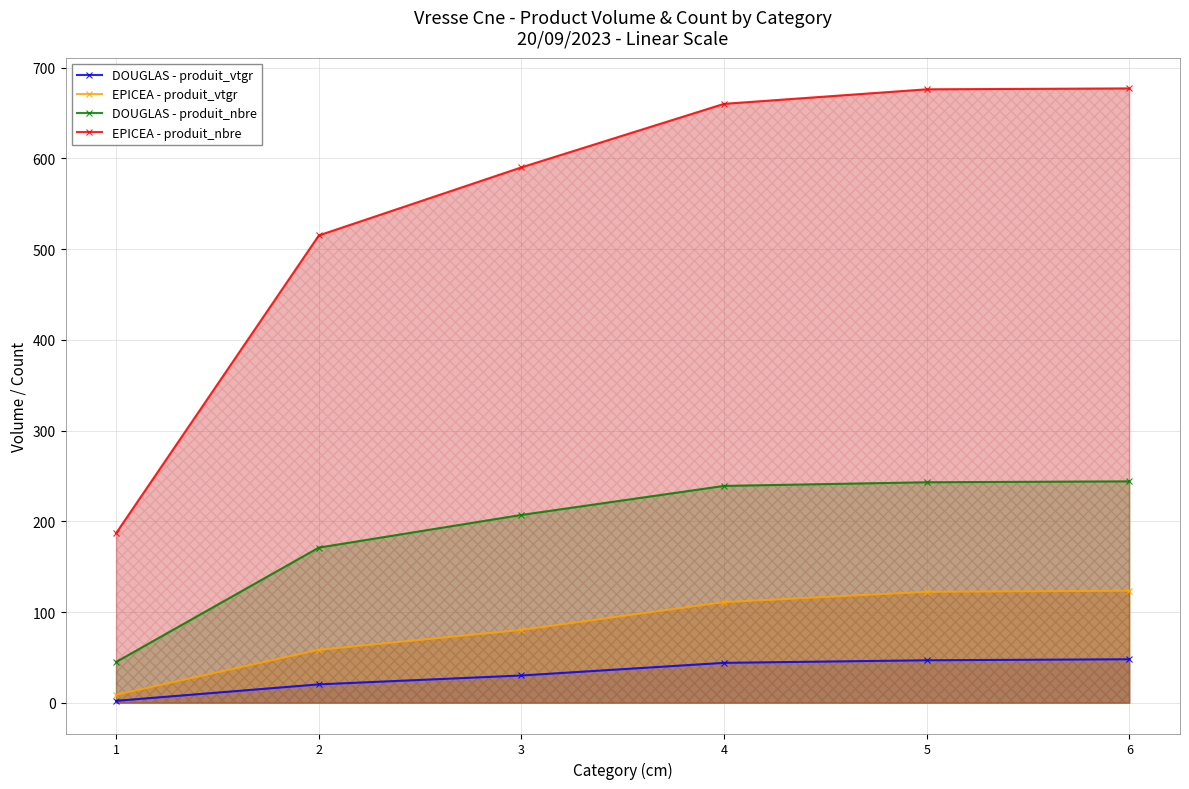

How many values in the DOUGLAS - produit_vtgr series exceed 44?

3